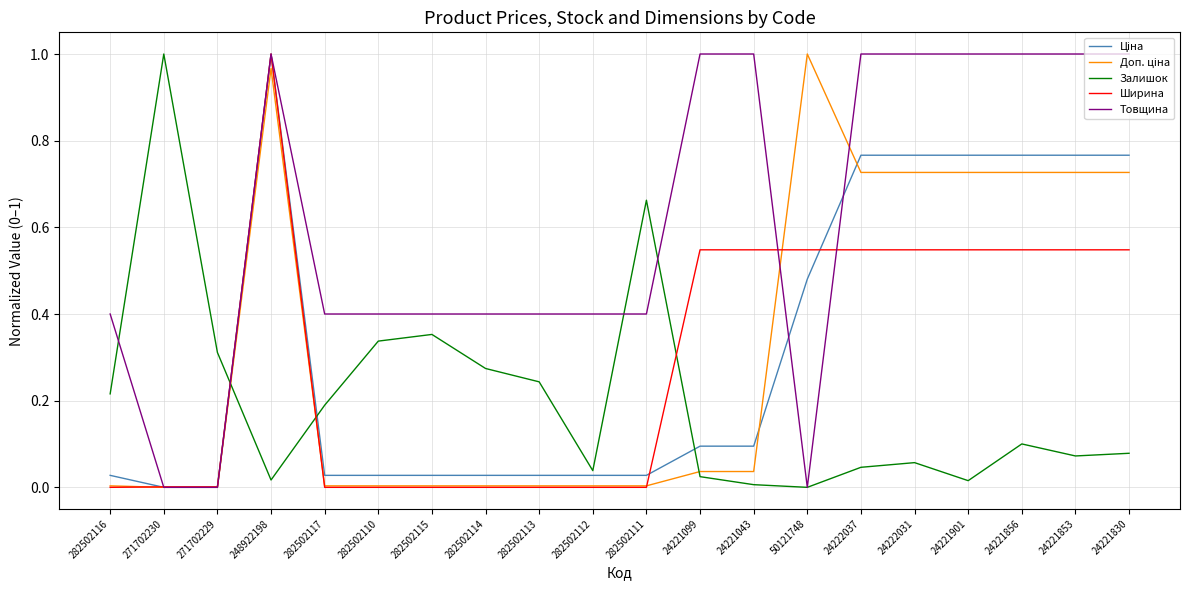

The value of Товщина at 24221901 is 1.0. True or false?

True